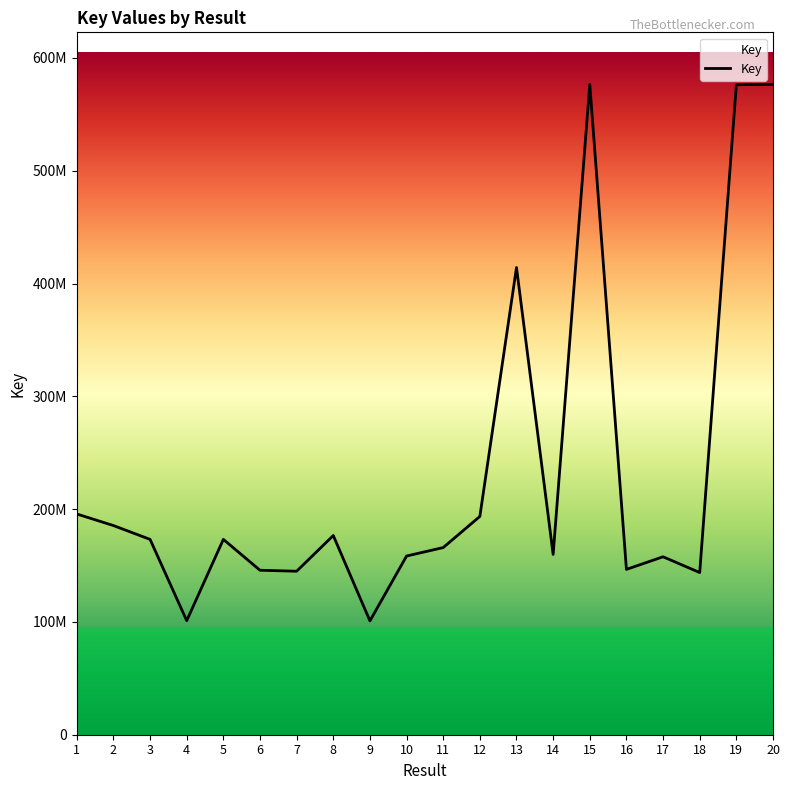

The chart shows a value of 268763762 at 17. True or false?

False